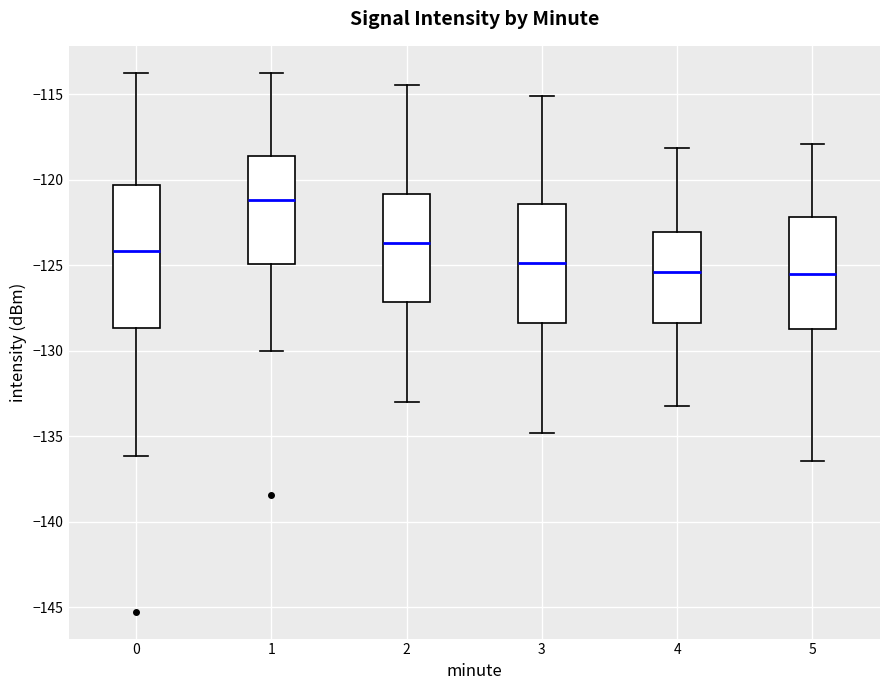

Reading left to right, read every box against the y-axis: the position of its median line, the range the box covers, and the ends of its whiskers. The values are not printed on the chart, so give them approximately, as read against the axis.

0: median -124.0, box -128.5 to -120.5, whiskers -136.0 to -113.5
1: median -121.0, box -125.0 to -118.5, whiskers -130.0 to -114.0
2: median -123.5, box -127.0 to -121.0, whiskers -133.0 to -114.5
3: median -125.0, box -128.5 to -121.5, whiskers -135.0 to -115.0
4: median -125.5, box -128.5 to -123.0, whiskers -133.0 to -118.0
5: median -125.5, box -128.5 to -122.0, whiskers -136.5 to -118.0